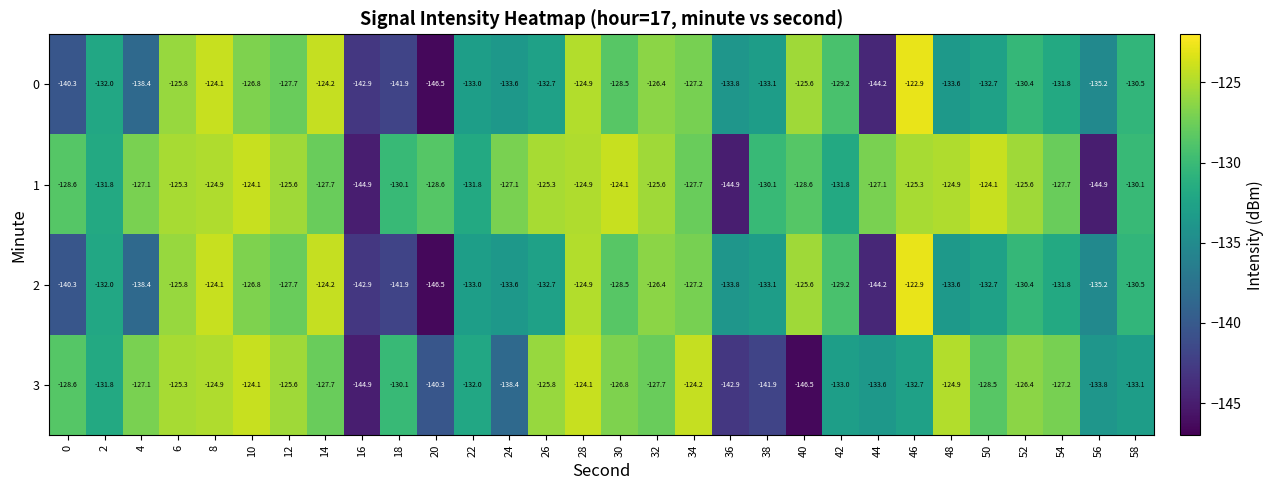

What is the difference between the maximum and minimum values in the 2 series?

23.6